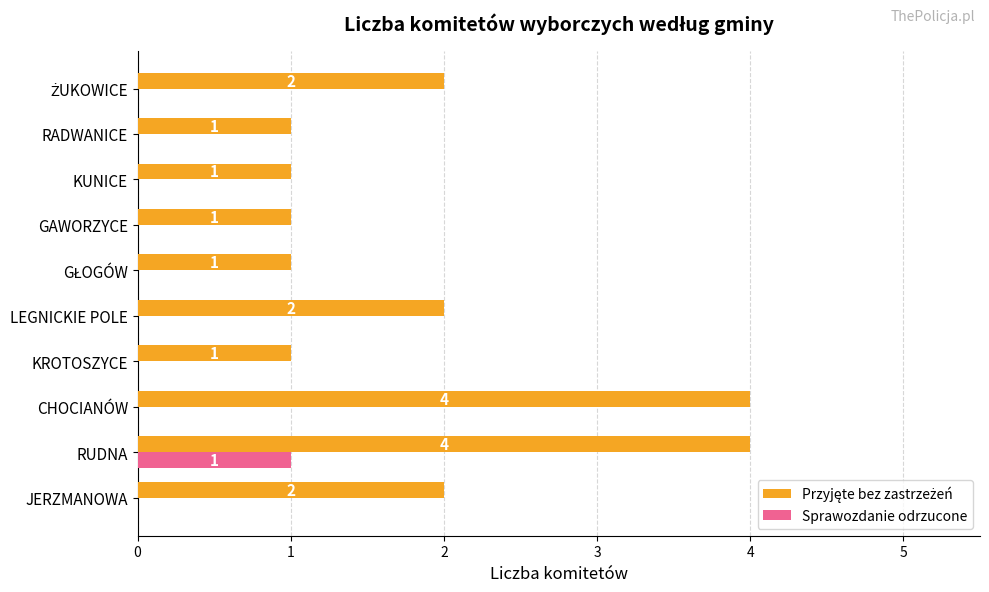

What is the total value across all series at RUDNA?

5